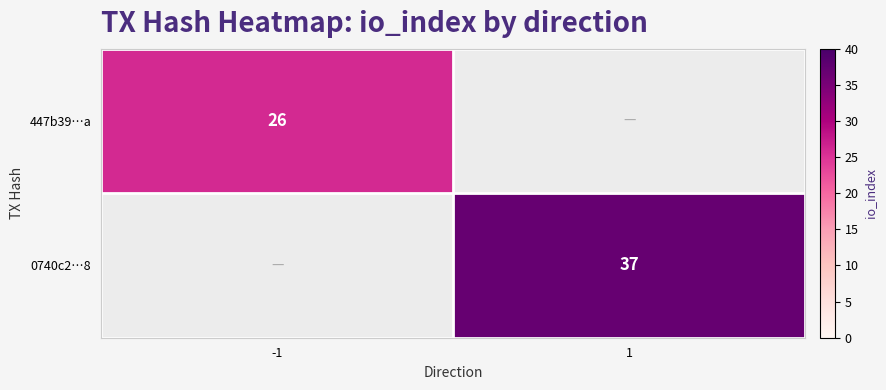

Is it true that 447b39…a equals 14.8 at -1?

False